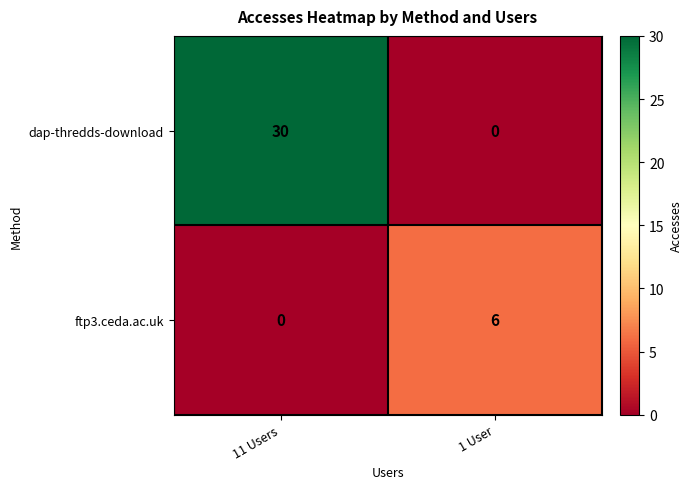

What is the difference between the highest and lowest values at 1 User?

6